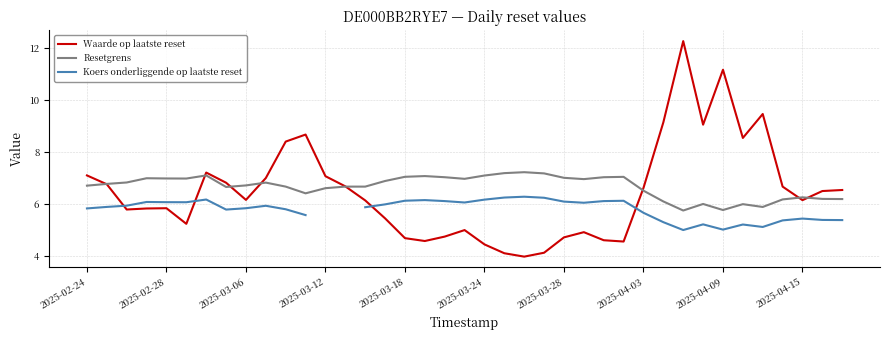

What is the sum of the Waarde op laatste reset values at 2025-02-24 and 23?

11.2